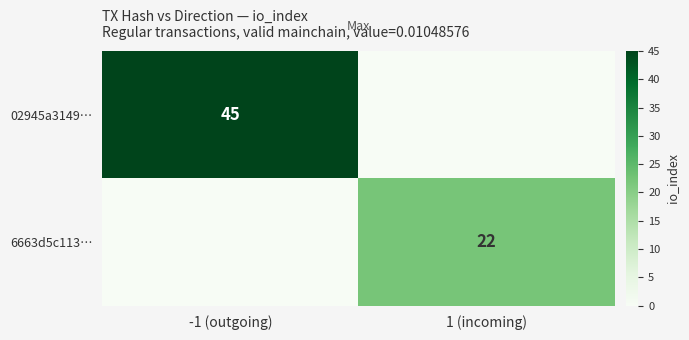

The value of 02945a3149… at -1 (outgoing) is 62. True or false?

False